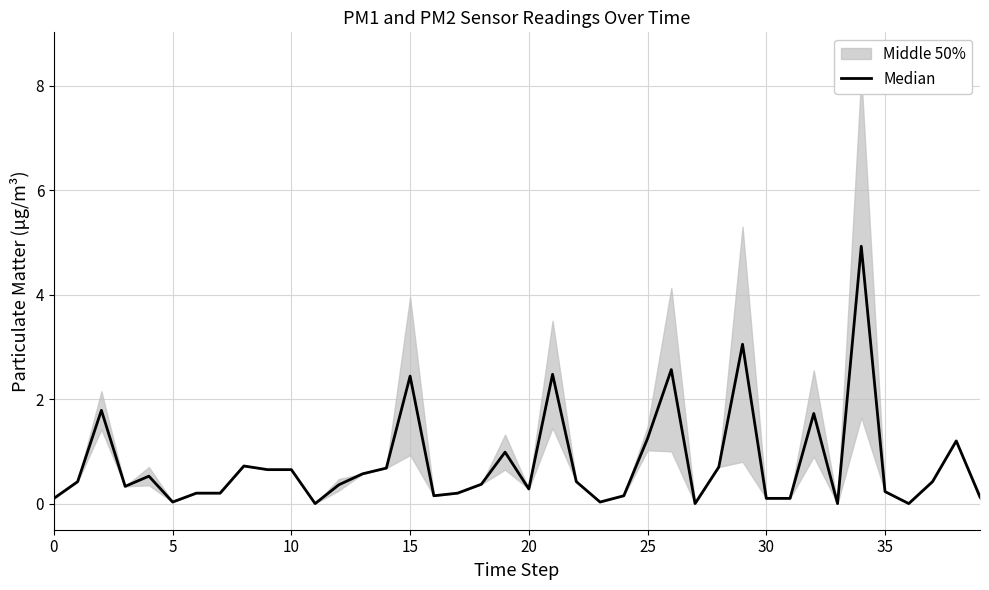

Which has a higher value, 24 or 0?

24